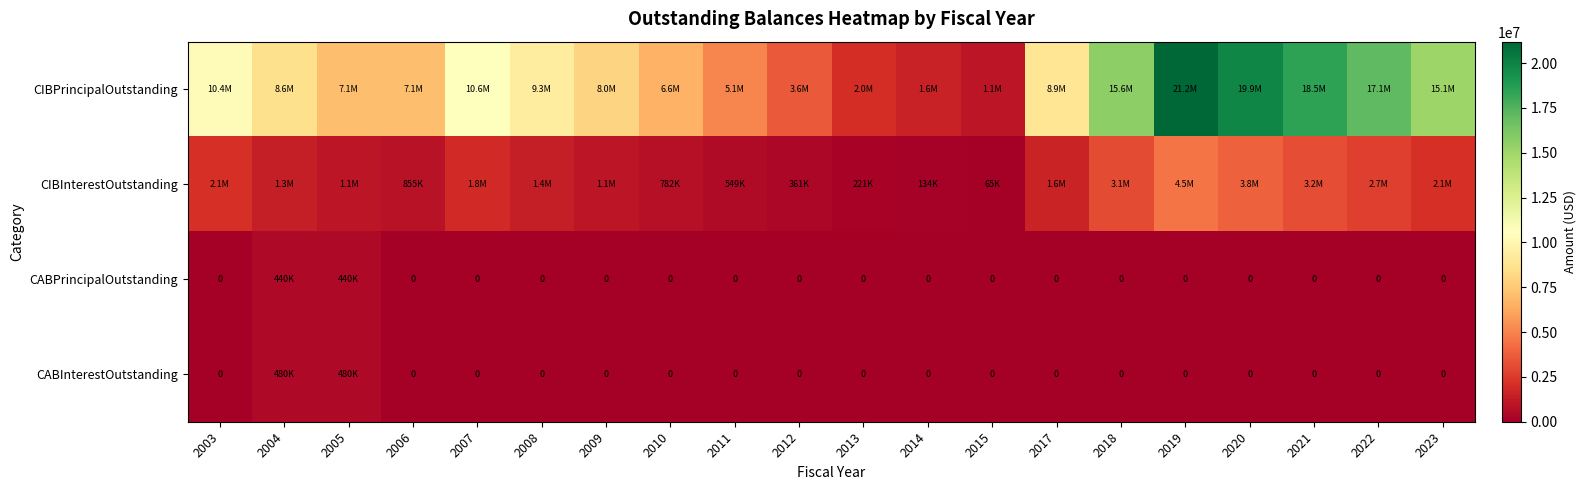

Which series changed the most between 2007 and 2008?

CIBPrincipalOutstanding